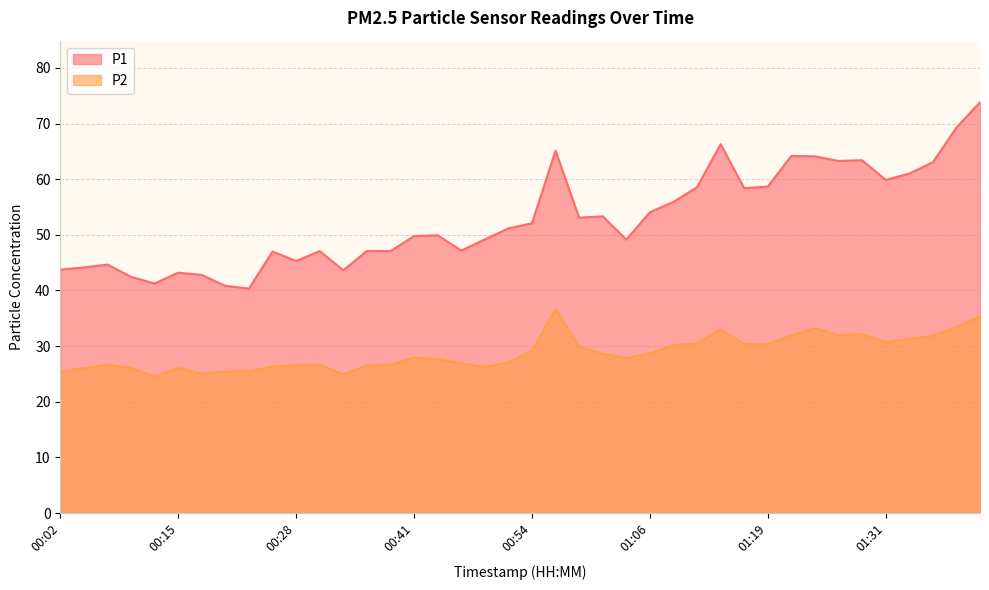

True or false: P2 and P1 cross at least once.

False